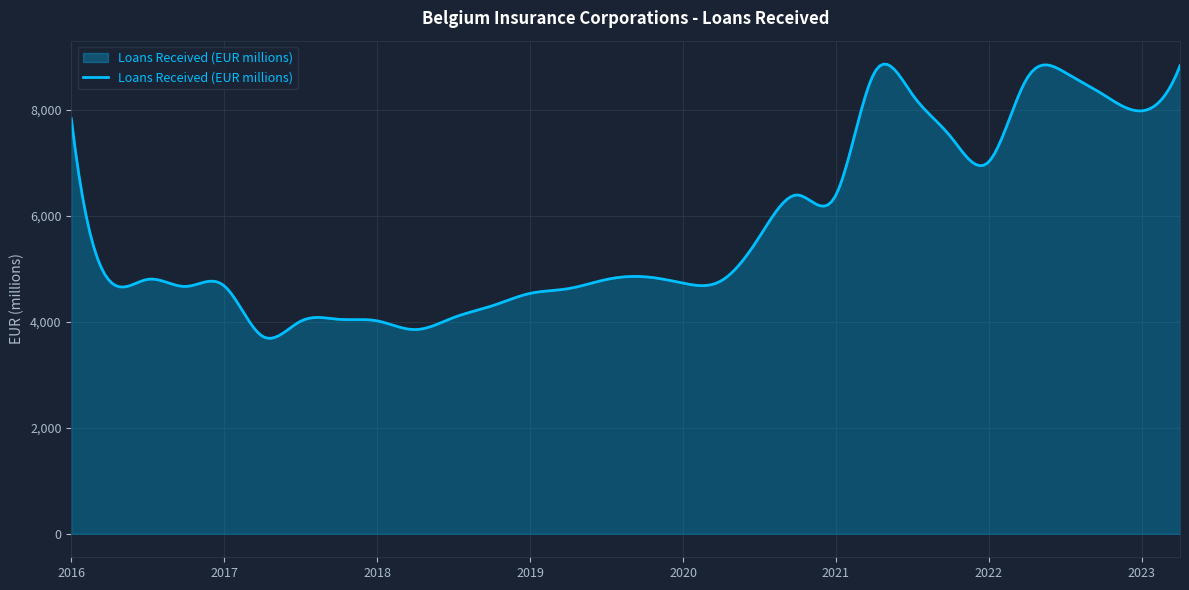

What is the maximum value shown in the chart?

8855.9